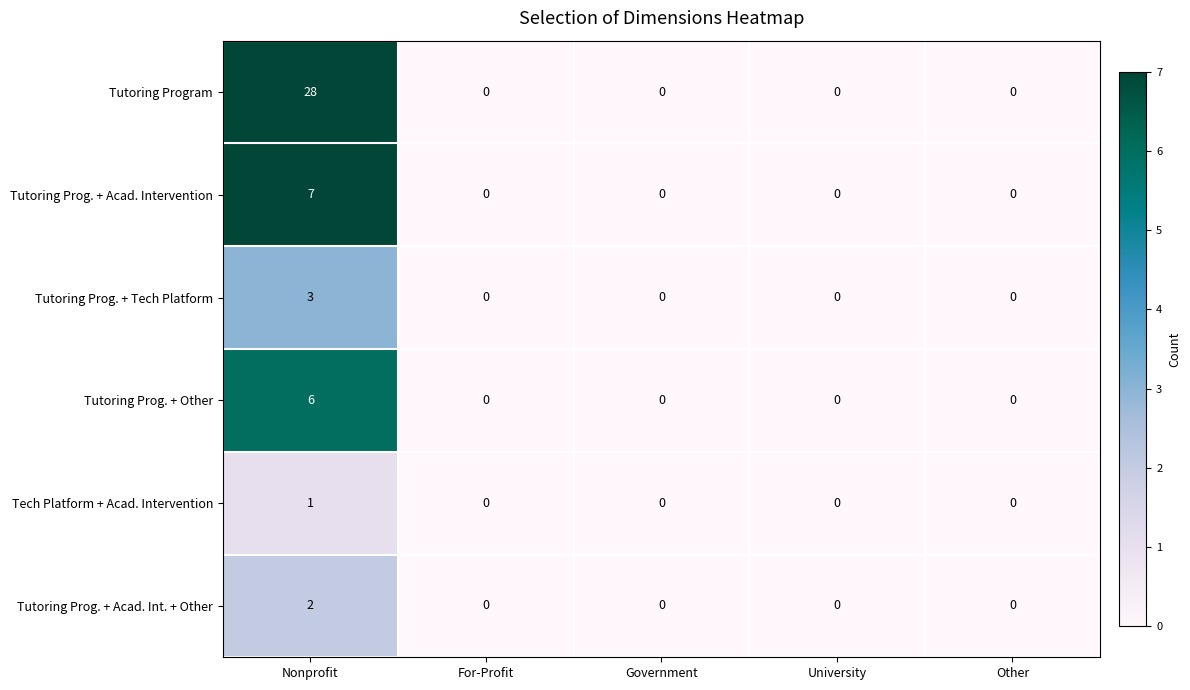

Which series has the largest total across all categories?

Tutoring Program